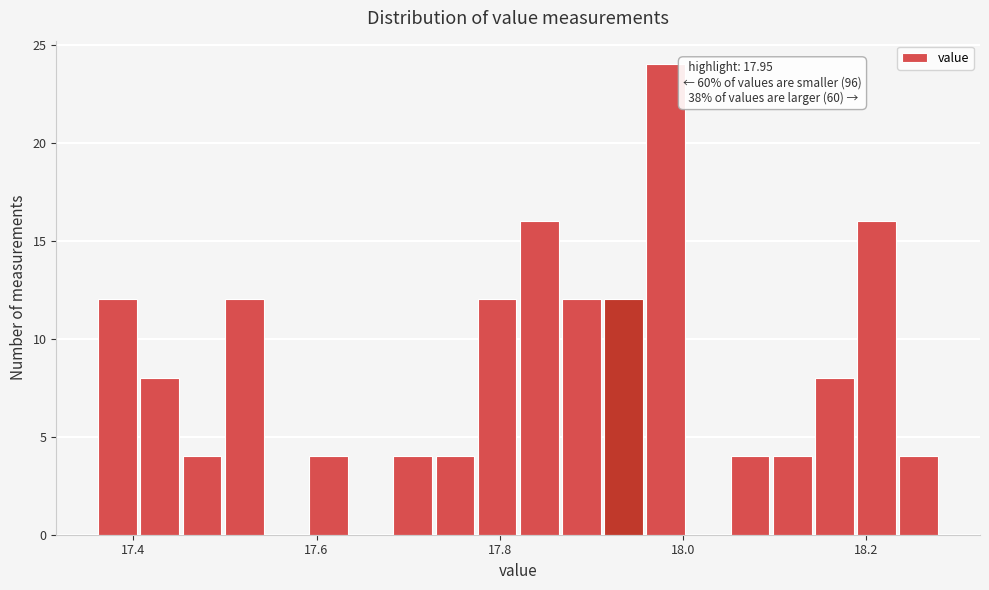

Read against the x-axis, roughly where is the centre of the tallest bar?

17.98